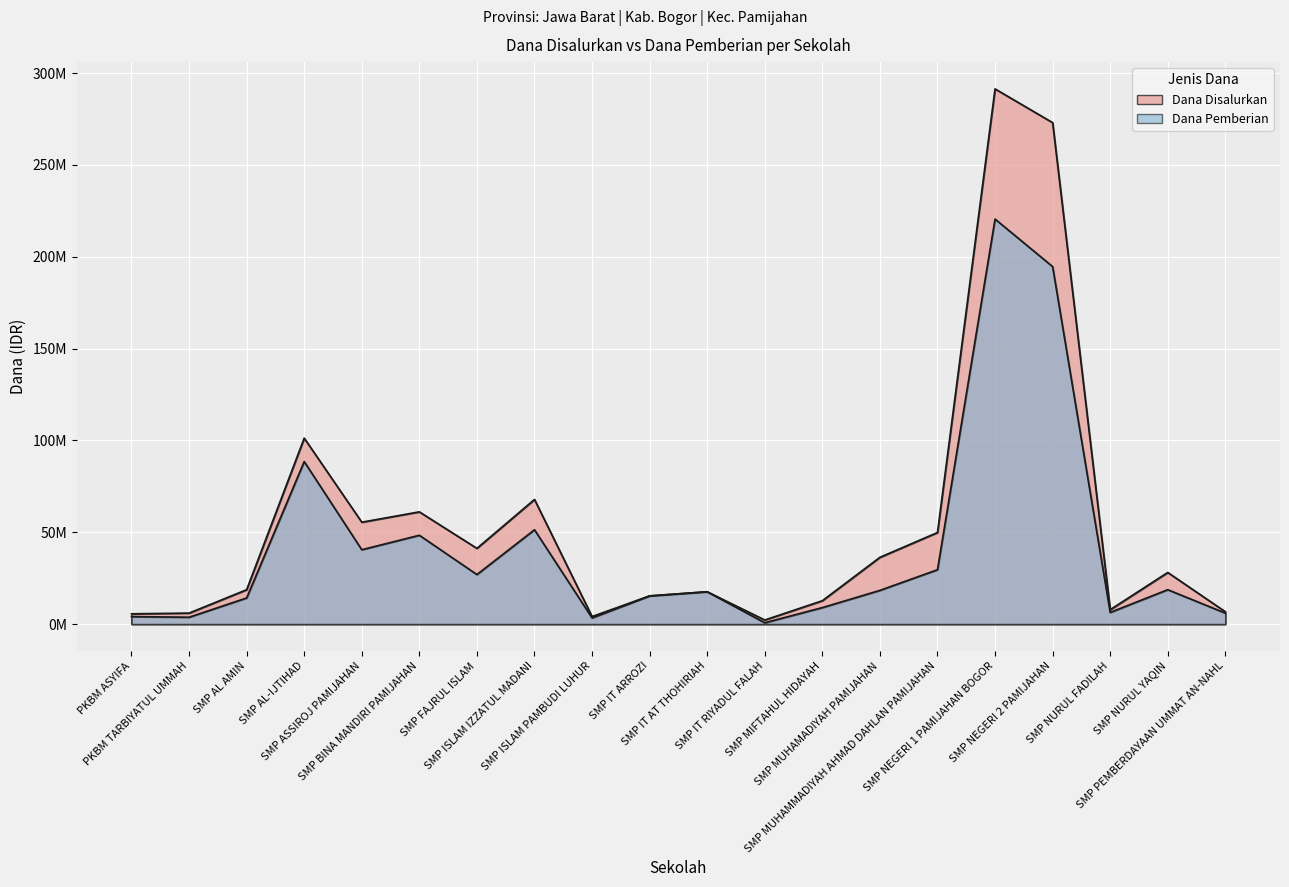

In Dana Pemberian, how many points are higher than both neighbors (excluding endpoints)?

6